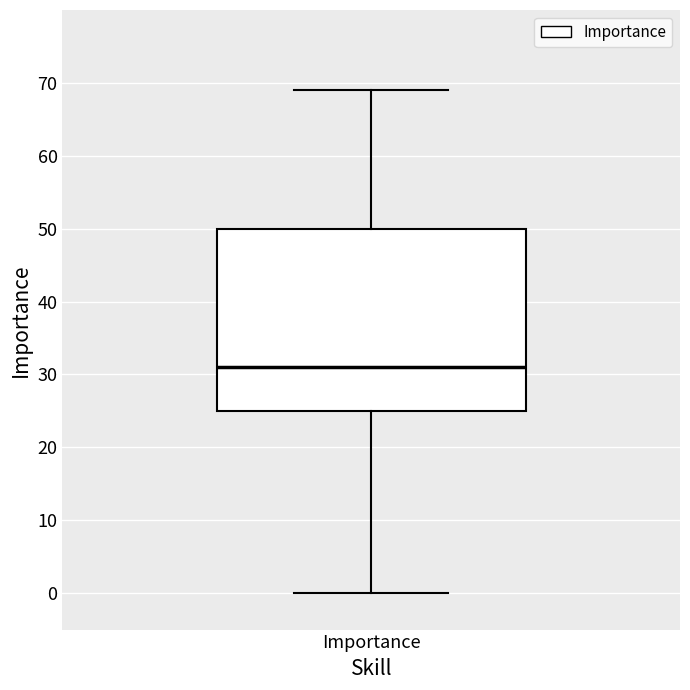

Read this box plot against the y-axis: the position of the median line, the range covered by the box, and the ends of both whiskers. The values are not printed on the chart, so give them approximately, as read against the axis.

median 31, box 25 to 50, whiskers 0 to 69